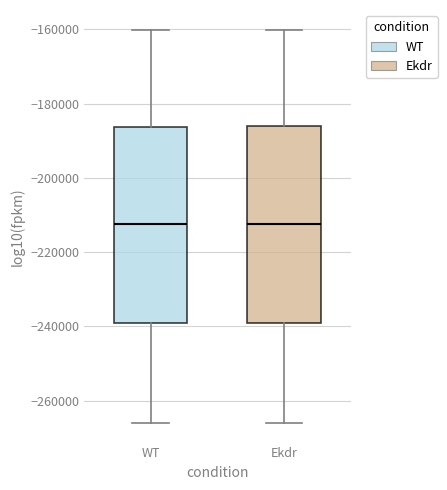

Reading left to right, read every box against the y-axis: the position of its median line, the range the box covers, and the ends of its whiskers. The values are not printed on the chart, so give them approximately, as read against the axis.

WT: median -212000, box -240000 to -186000, whiskers -266000 to -160000
Ekdr: median -212000, box -240000 to -186000, whiskers -266000 to -160000